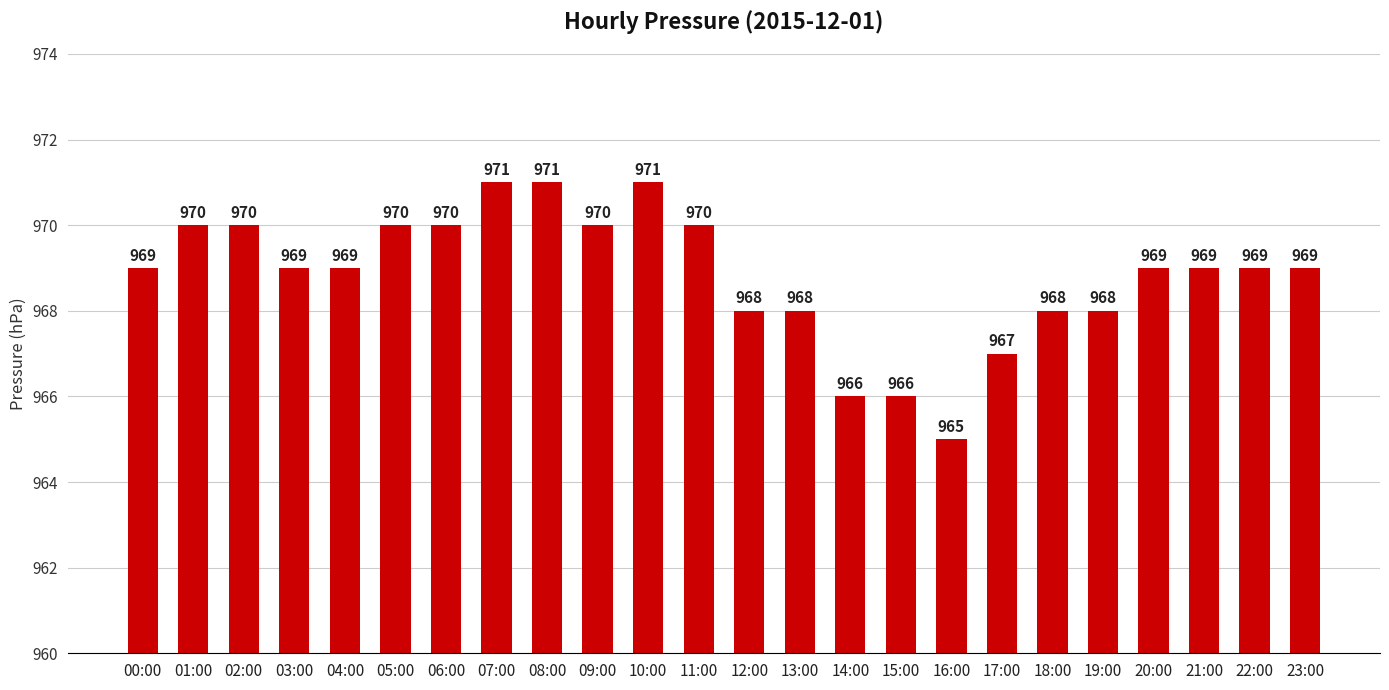

What is the maximum value shown in the chart?

971